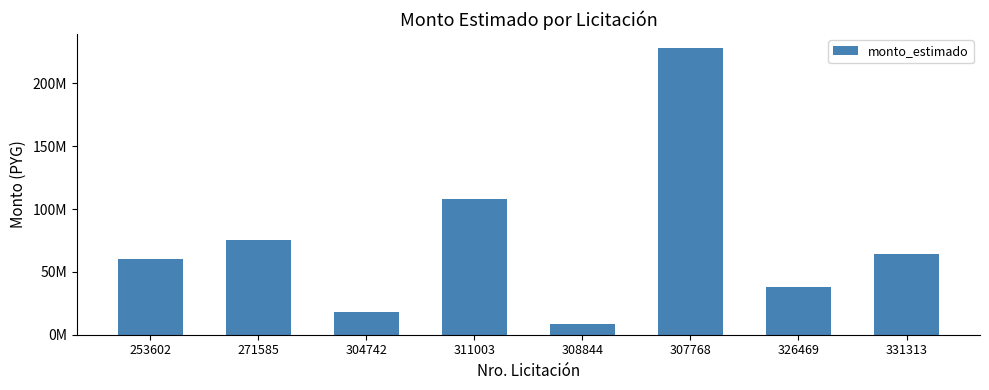

What is the difference between the maximum and second lowest values?

209909002